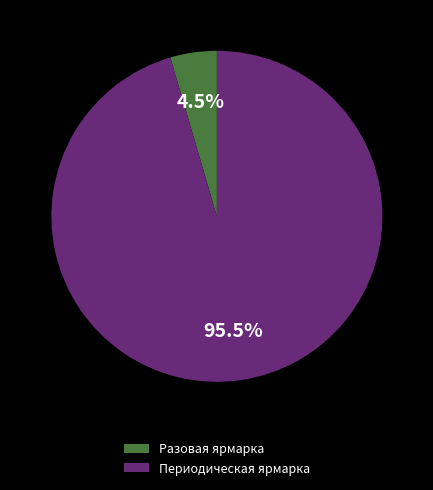

Combined, what portion of the pie is Разовая ярмарка and Периодическая ярмарка?

100.0%